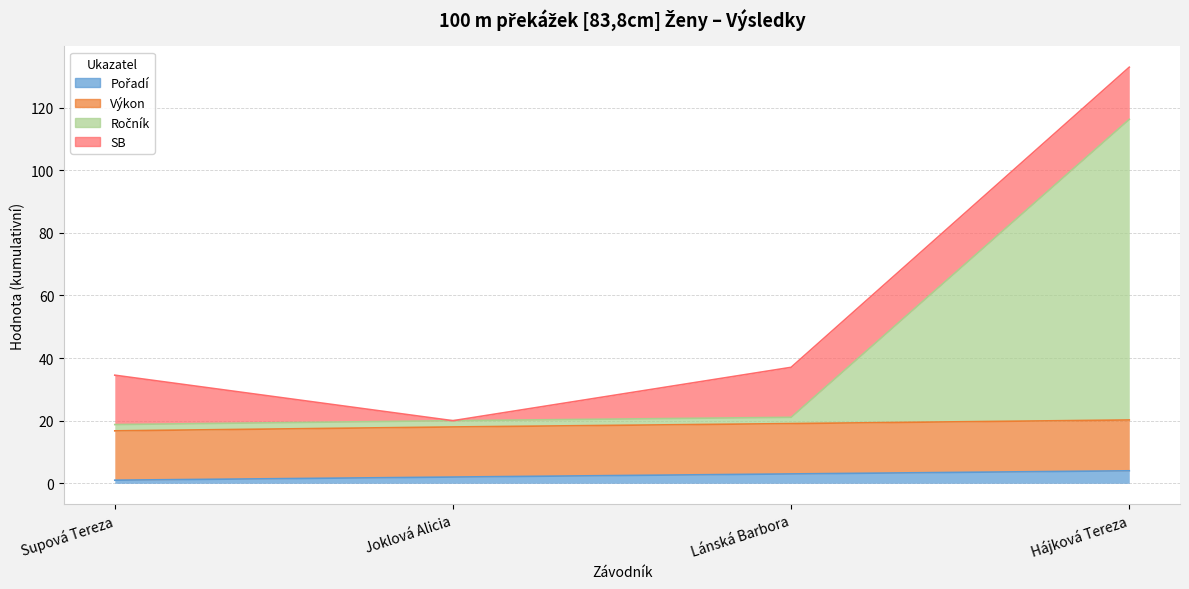

True or false: Výkon and Ročník intersect in this chart.

False